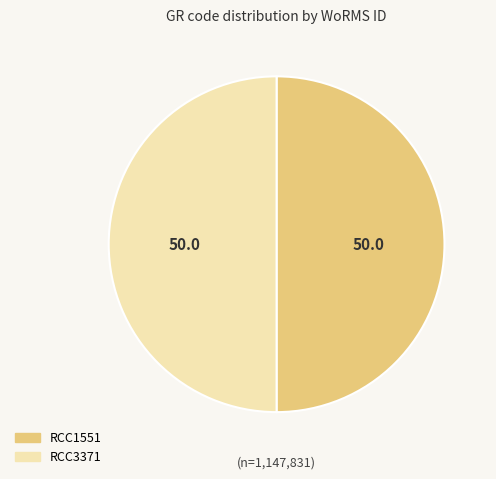

Is the sum of RCC1551 and RCC3371 greater than half?

Yes